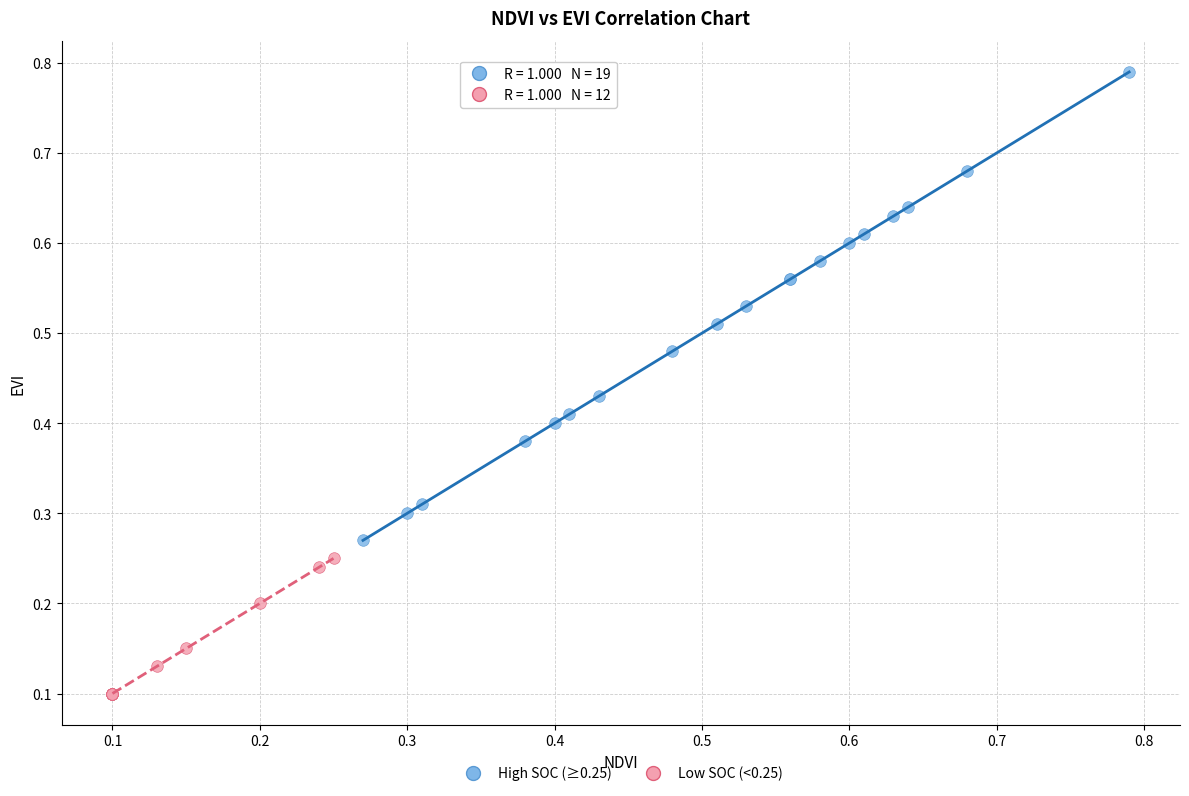

Which series reaches the maximum Y coordinate?

High SOC (≥0.25)